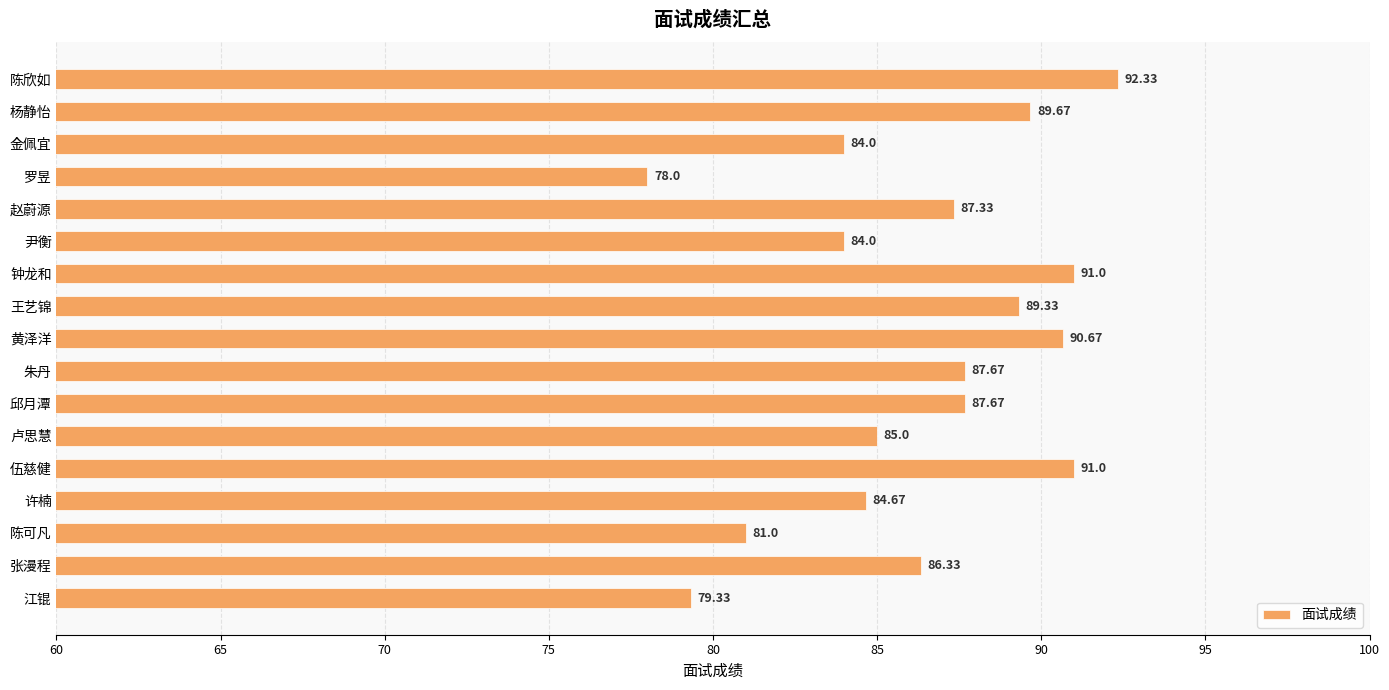

Approximately how many times larger is the value at 金佩宜 compared to 陈欣如?

0.9